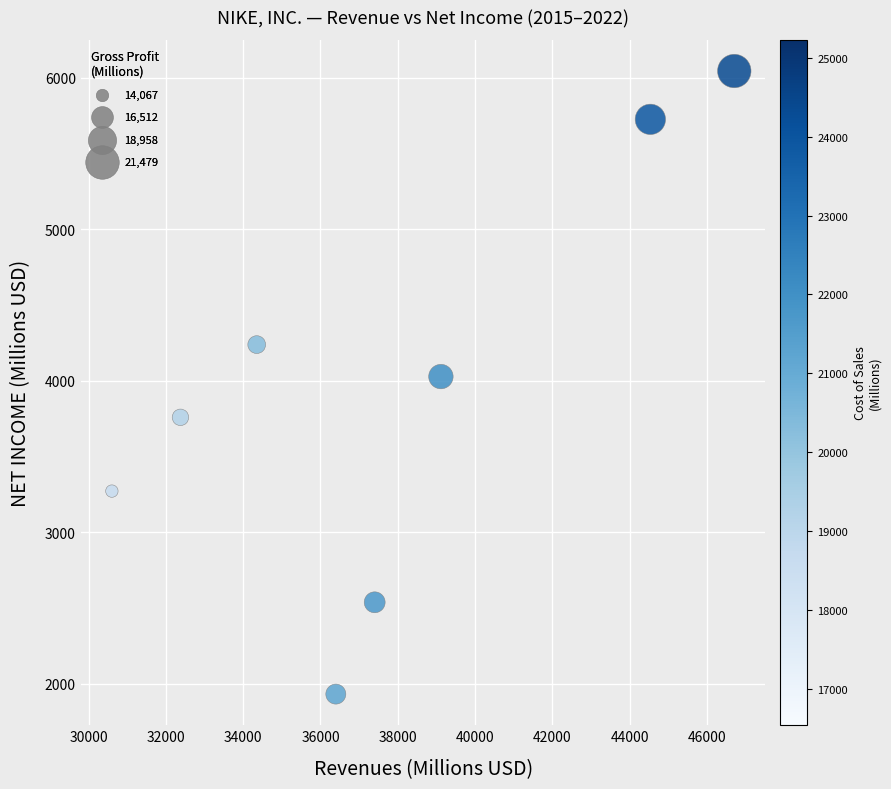

What is the range of Y values (max minus min)?

4113